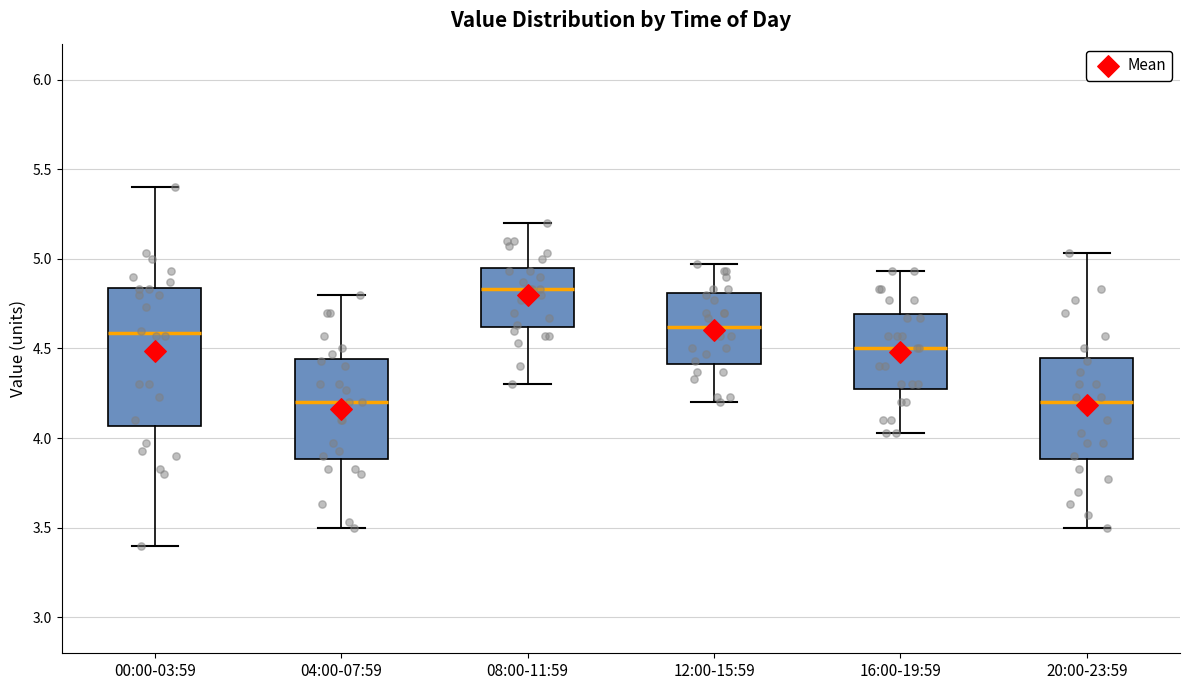

Reading left to right, read every box against the y-axis: the position of its median line, the range the box covers, and the ends of its whiskers. The values are not printed on the chart, so give them approximately, as read against the axis.

00:00-03:59: median 4.60, box 4.05 to 4.85, whiskers 3.40 to 5.40
04:00-07:59: median 4.20, box 3.90 to 4.45, whiskers 3.50 to 4.80
08:00-11:59: median 4.85, box 4.60 to 4.95, whiskers 4.30 to 5.20
12:00-15:59: median 4.60, box 4.40 to 4.80, whiskers 4.20 to 4.95
16:00-19:59: median 4.50, box 4.30 to 4.70, whiskers 4.05 to 4.95
20:00-23:59: median 4.20, box 3.90 to 4.45, whiskers 3.50 to 5.05